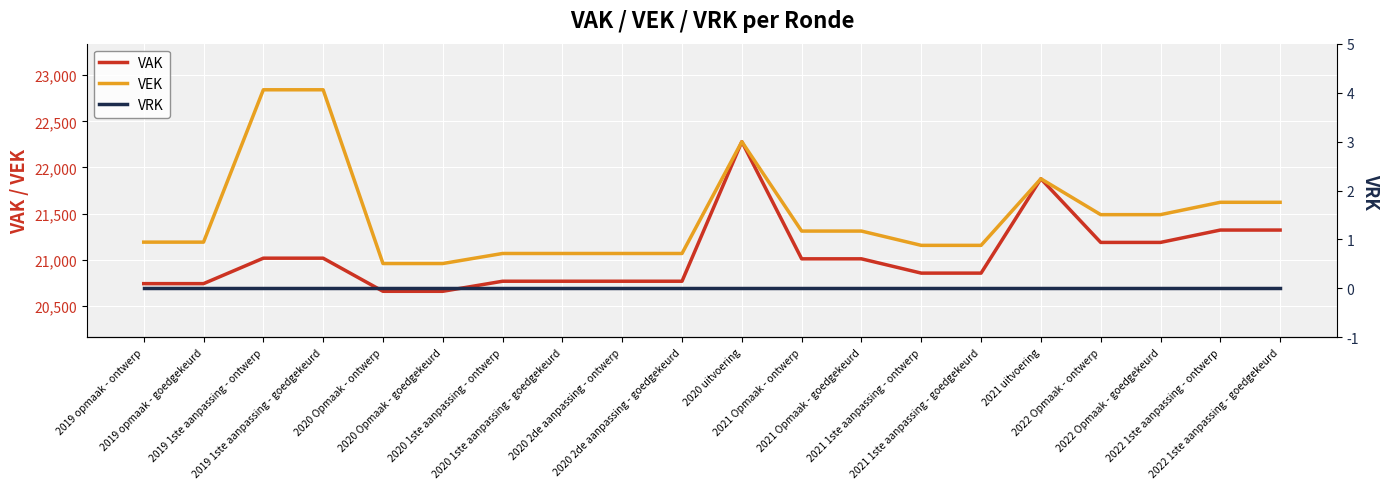

Reading left to right, transcribe all the data shown in this chart.

VAK: 20740	20740	21016	21016	20657	20657	20766	20766	20766	20766	22279	21009	21009	20854	20854	21877	21187	21187	21321	21321
VEK: 21190	21190	22842	22842	20958	20958	21067	21067	21067	21067	22279	21310	21310	21155	21155	21877	21488	21488	21622	21622
VRK: 0	0	0	0	0	0	0	0	0	0	0	0	0	0	0	0	0	0	0	0